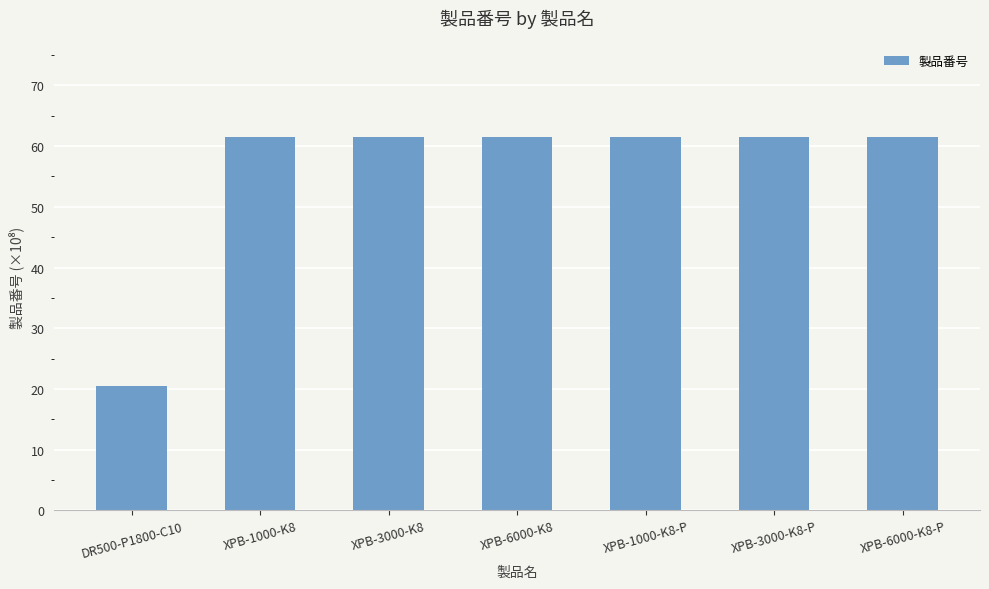

Does the chart contain stacked bars?

No